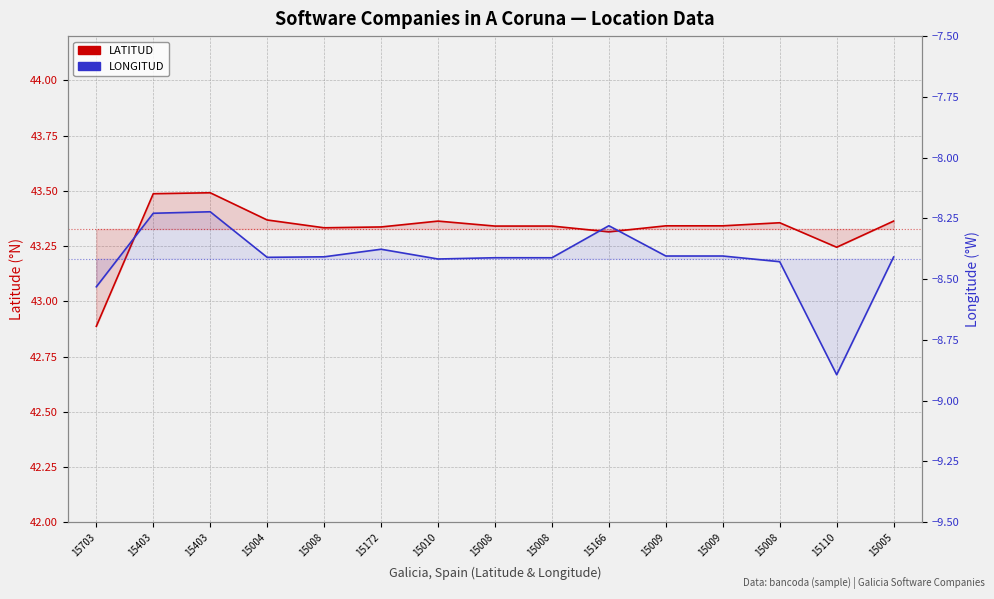

At 15008, list the series in order from largest to smallest.

LATITUD (decimal degrees), LONGITUD (decimal degrees)